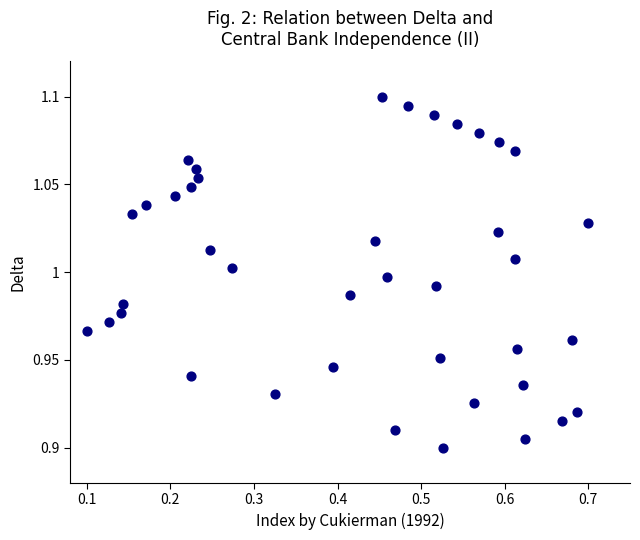

What is the range of X values (max minus min)?

0.6